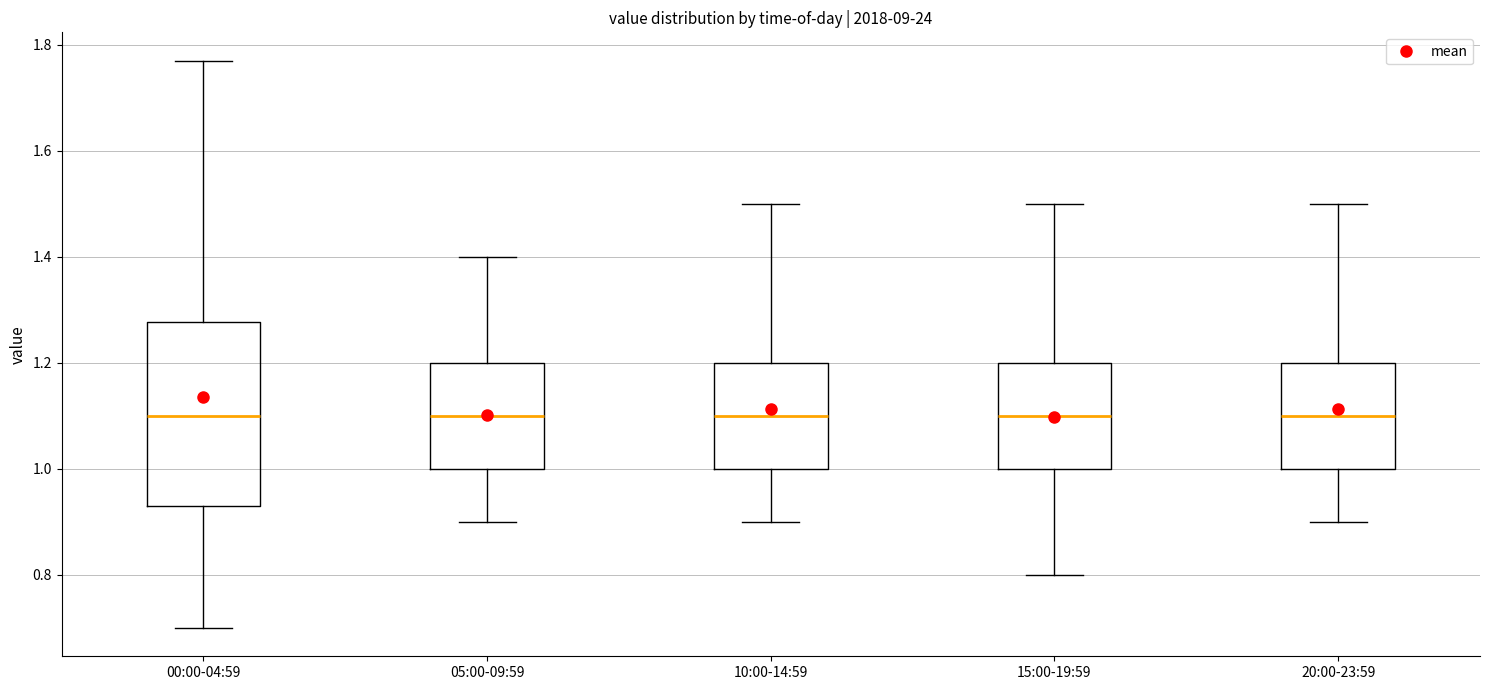

Reading left to right, transcribe this box plot: for each box, give where its median line is, the range the box spans, and where its two whiskers end, as read against the y-axis. The values are not printed on the chart, so give them approximately, as read against the axis.

00:00-04:59: median 1.10, box 0.94 to 1.28, whiskers 0.70 to 1.78
05:00-09:59: median 1.10, box 1.00 to 1.20, whiskers 0.90 to 1.40
10:00-14:59: median 1.10, box 1.00 to 1.20, whiskers 0.90 to 1.50
15:00-19:59: median 1.10, box 1.00 to 1.20, whiskers 0.80 to 1.50
20:00-23:59: median 1.10, box 1.00 to 1.20, whiskers 0.90 to 1.50